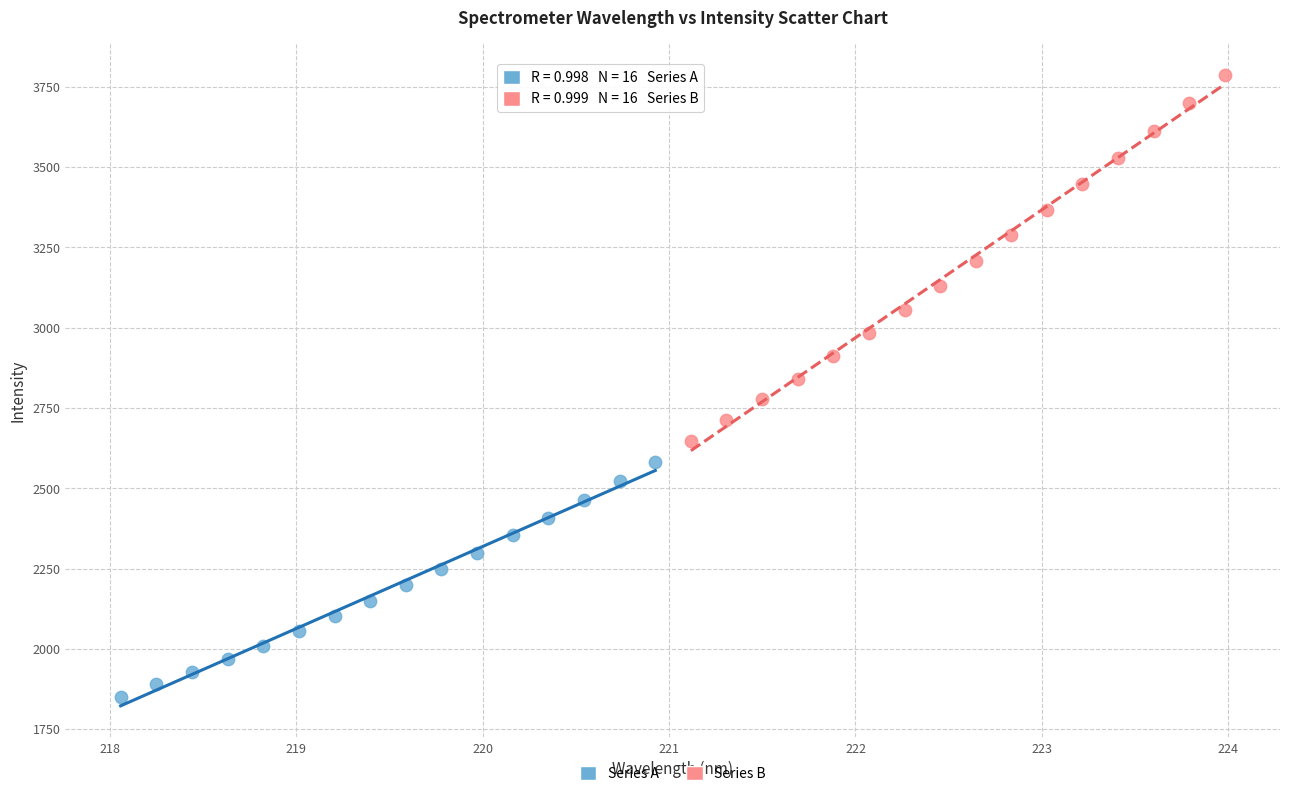

Which series reaches the minimum Y coordinate?

Series A